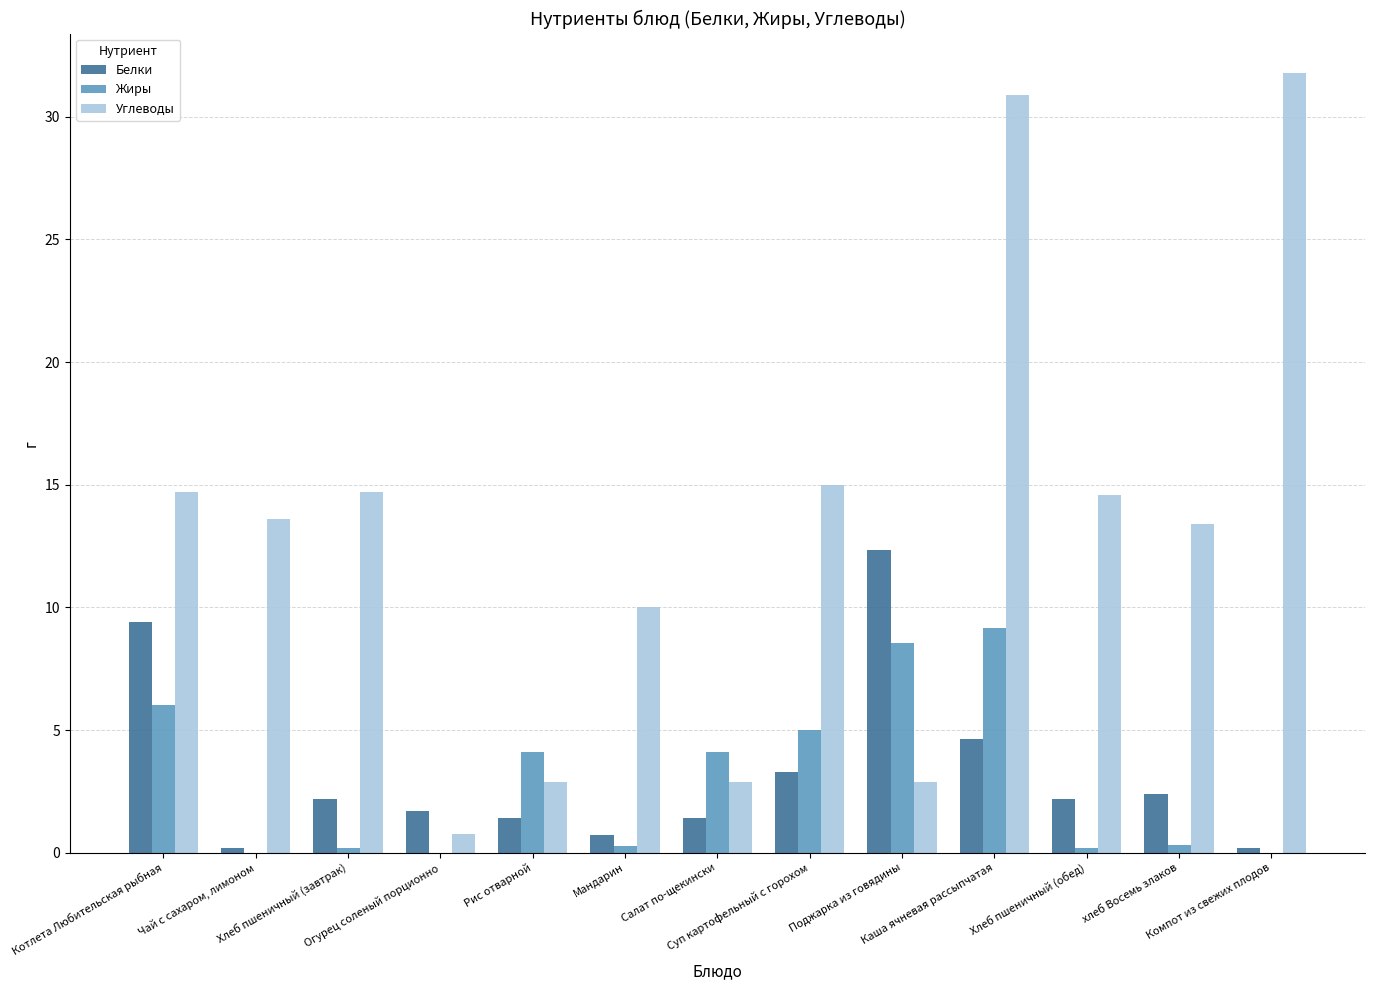

Which series changed the most between Поджарка из говядины and хлеб Восемь злаков?

Углеводы